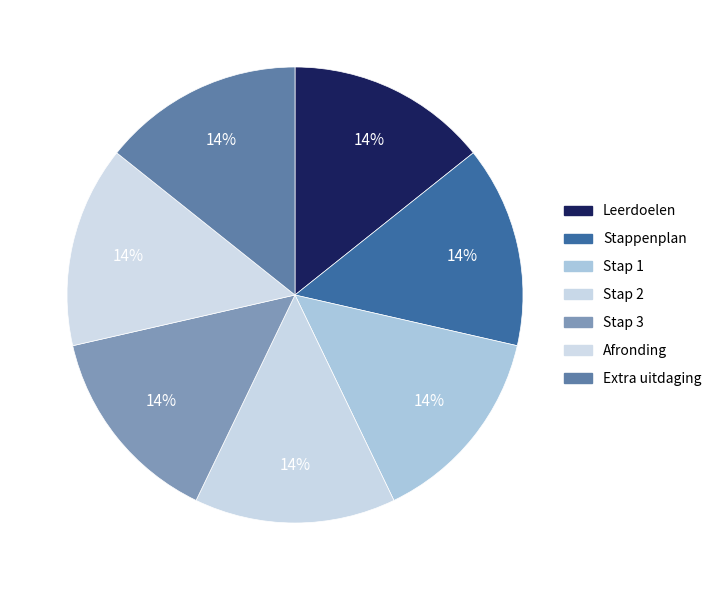

How many segments does this pie chart have?

7